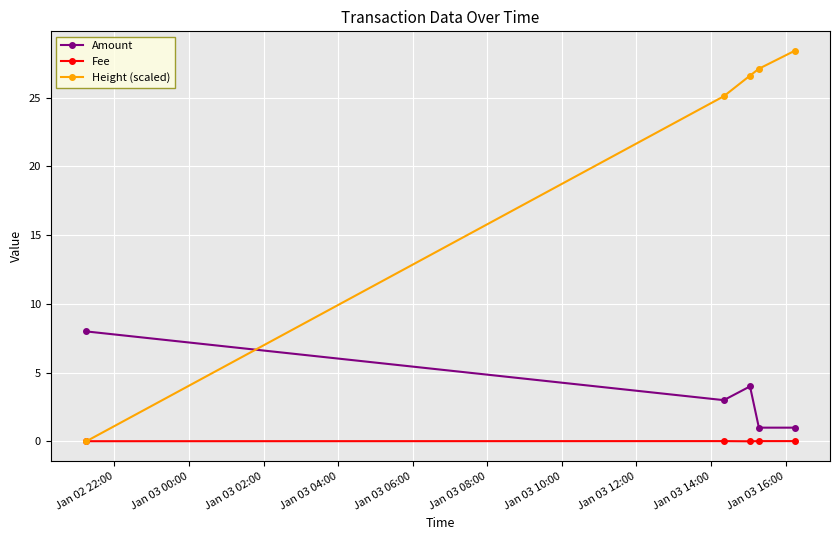

Rank the series by their maximum value, from lowest to highest.

Fee, Amount, Height (scaled)